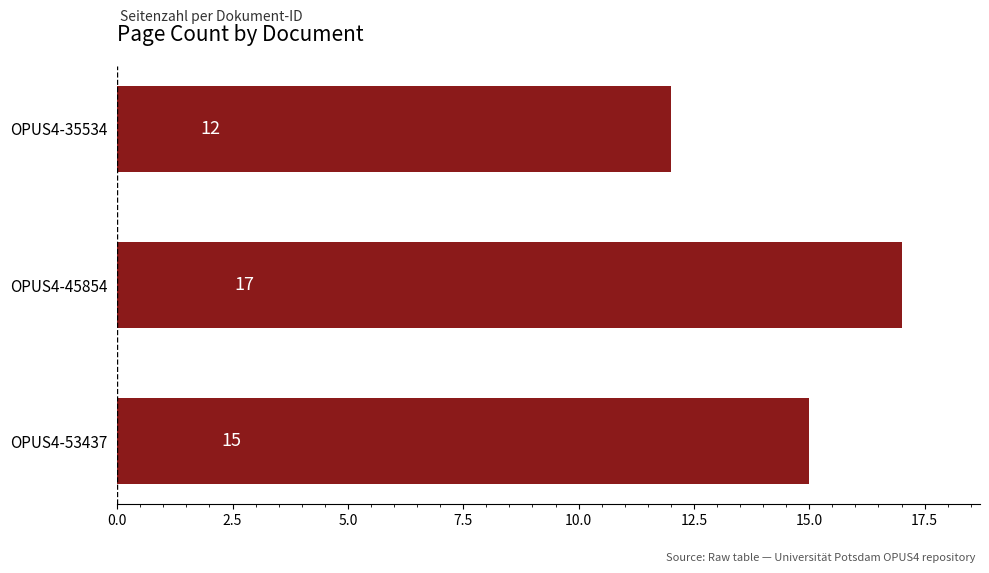

Which has a higher value, OPUS4-53437 or OPUS4-45854?

OPUS4-45854